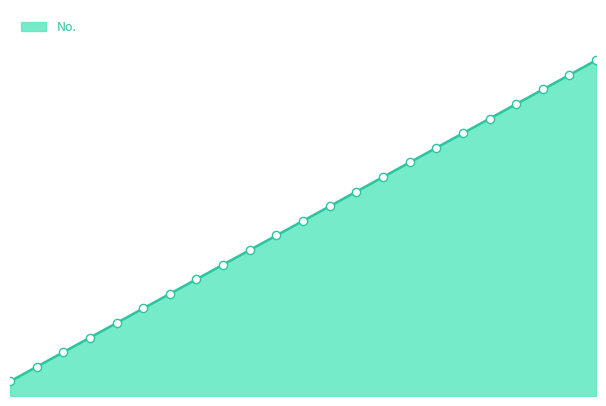

What is the ratio of the value at 18 to the value at 7?

2.6